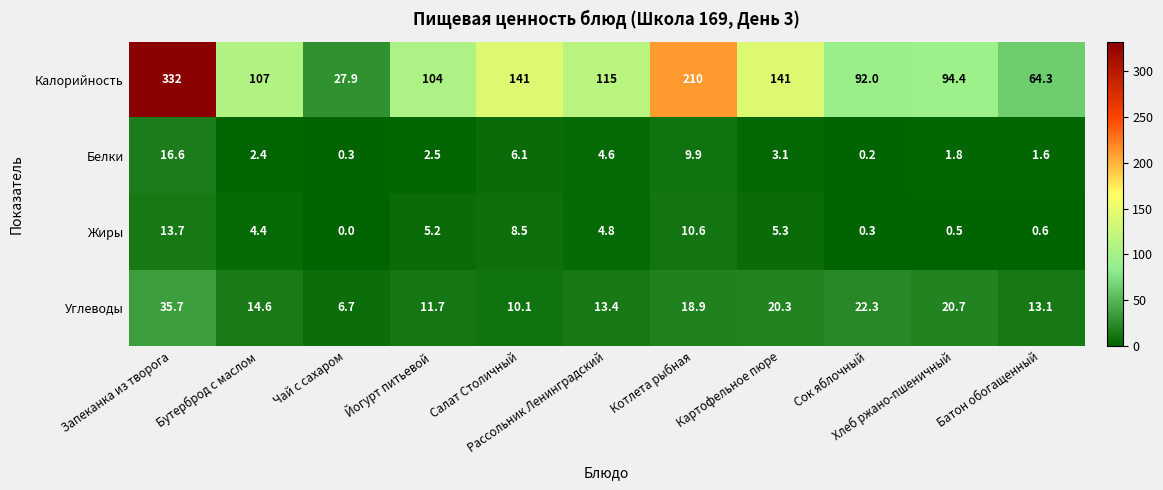

At how many categories does at least one series exceed 228?

1